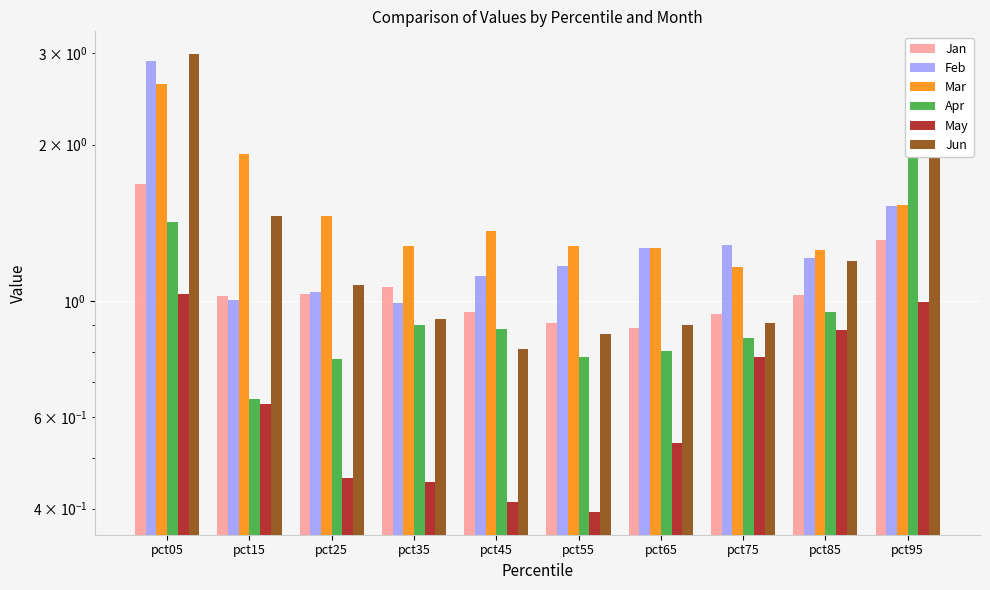

What is the difference between the maximum and minimum values in the Apr series?

1.6